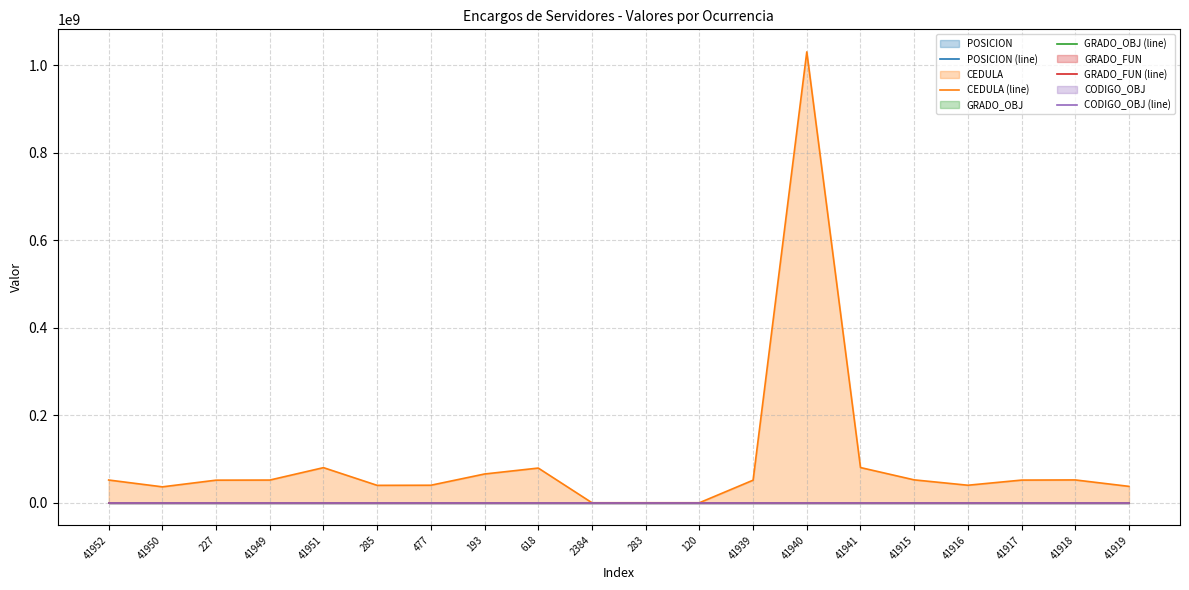

Which series has the widest spread of values?

CEDULA (line)